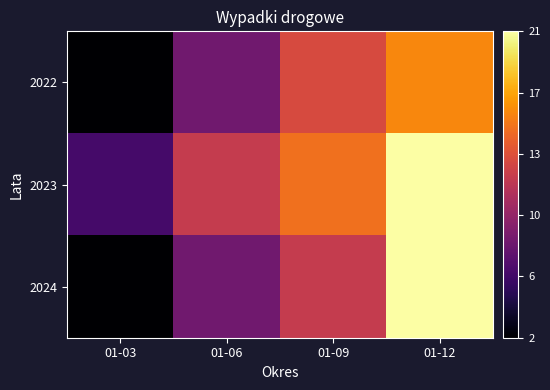

Between 01-06 and 01-09, which is larger?

01-09